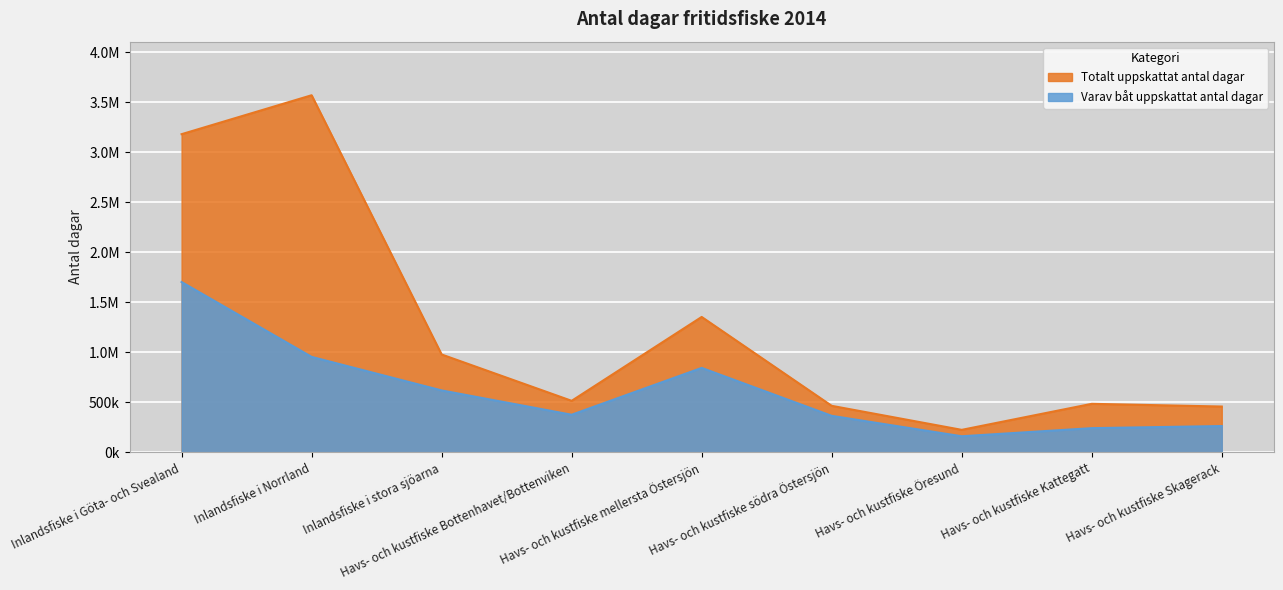

Where is Varav båt uppskattat antal dagar nearest to the value 932500?

Inlandsfiske i Norrland